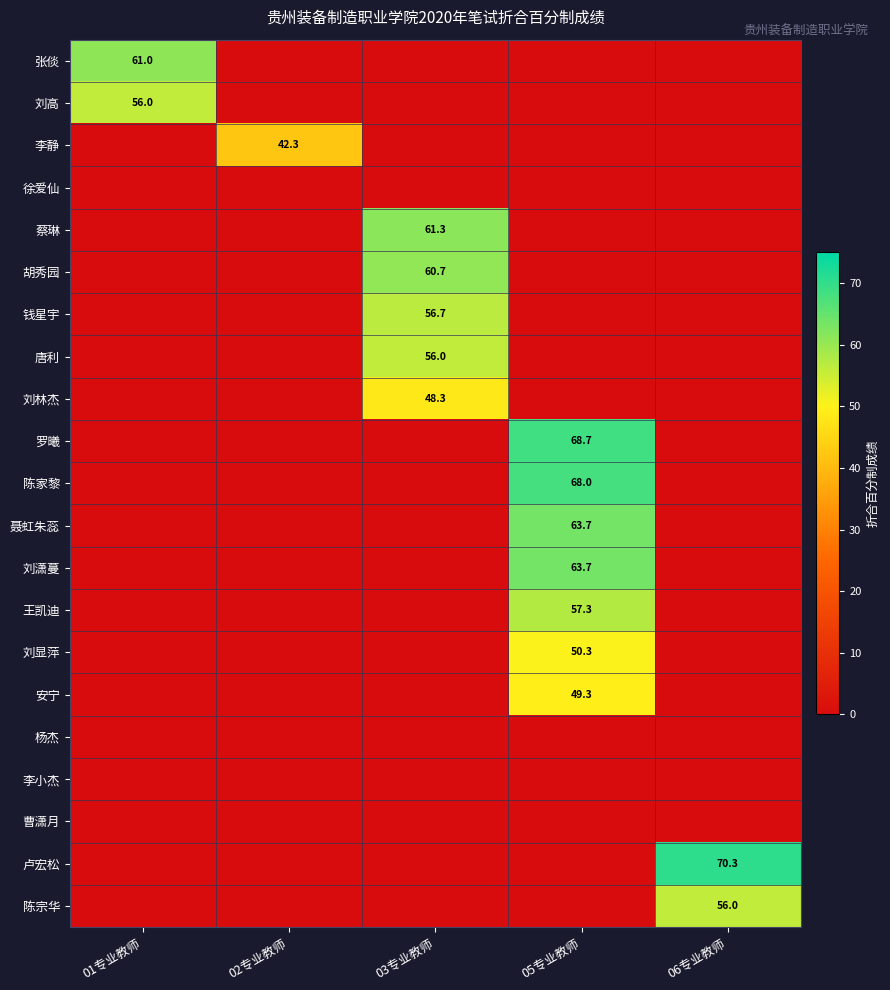

What is the difference between the highest and lowest values at 03专业教师?

61.3